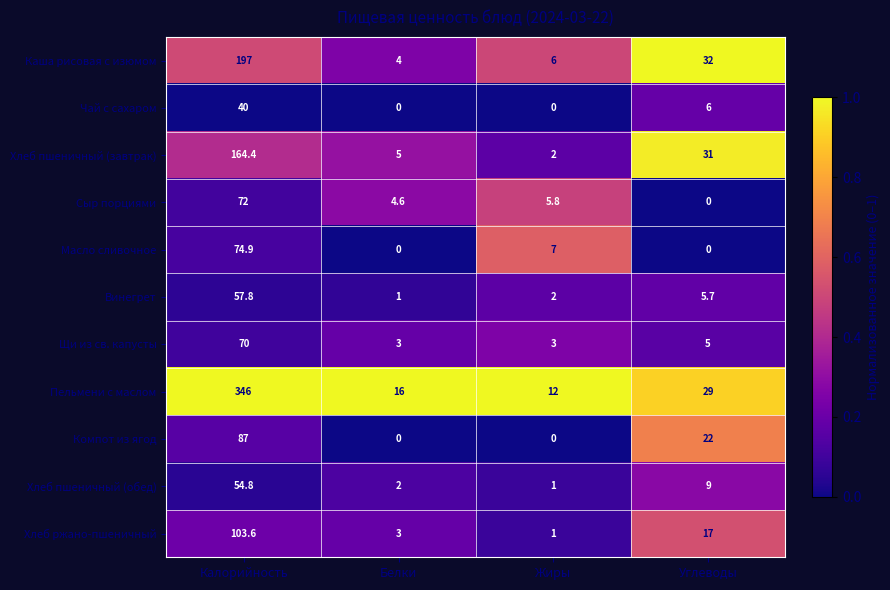

Where does the Чай с сахаром series first go above 6?

Калорийность